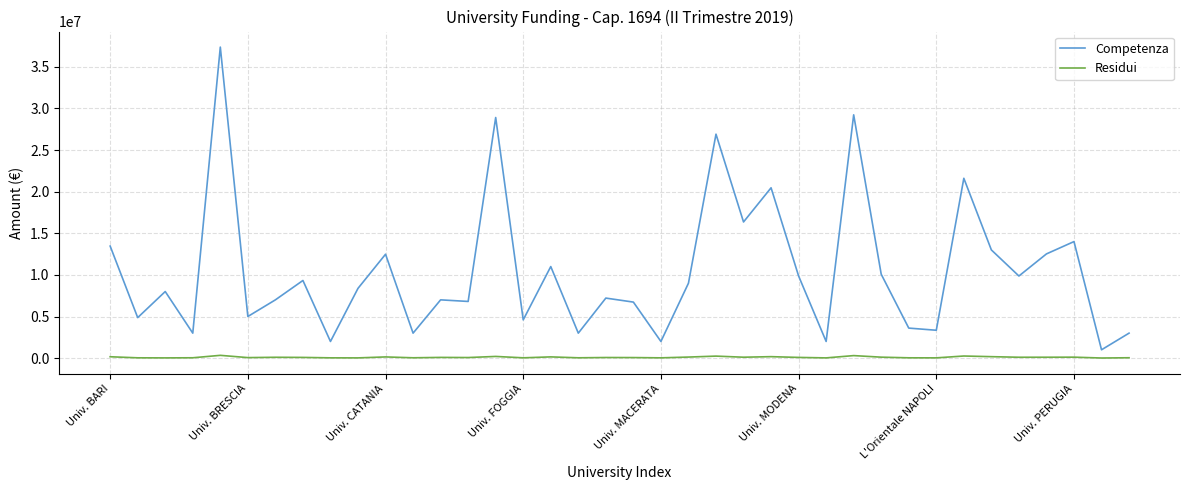

What is the minimum value shown in the chart?

11838